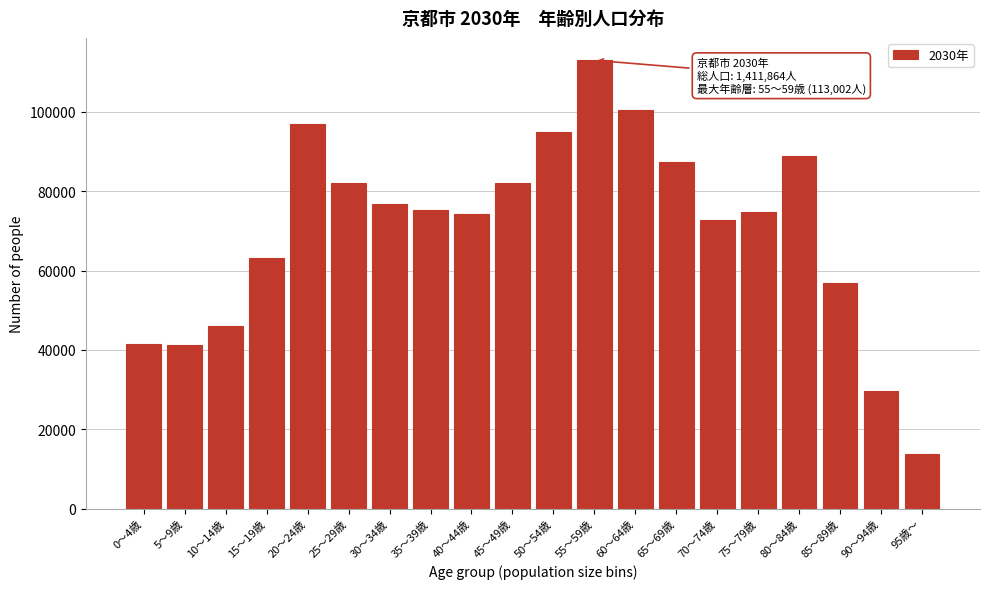

What is the label of the 20th bar from the left?

95歳～